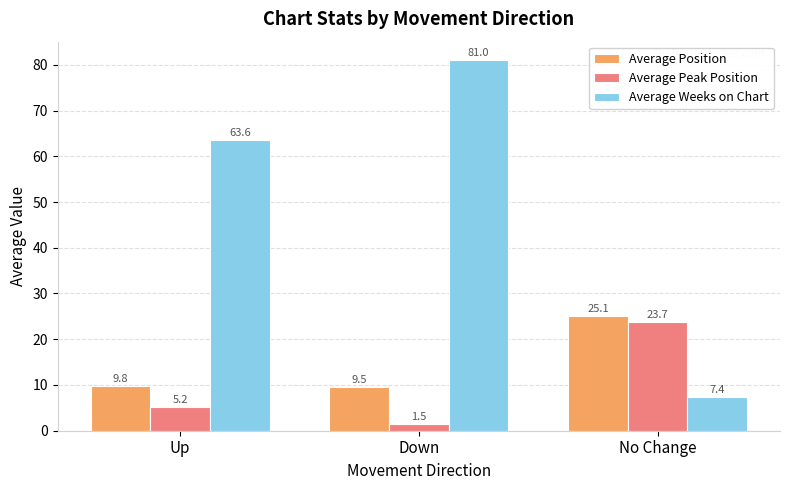

Are the bars horizontal?

No